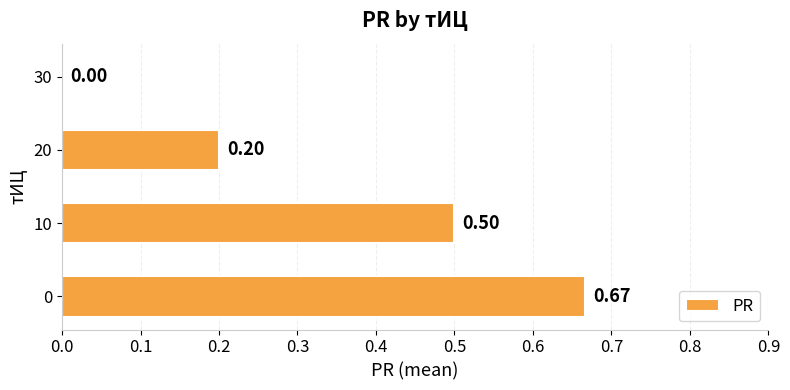

What is the sum of all values?

1.4